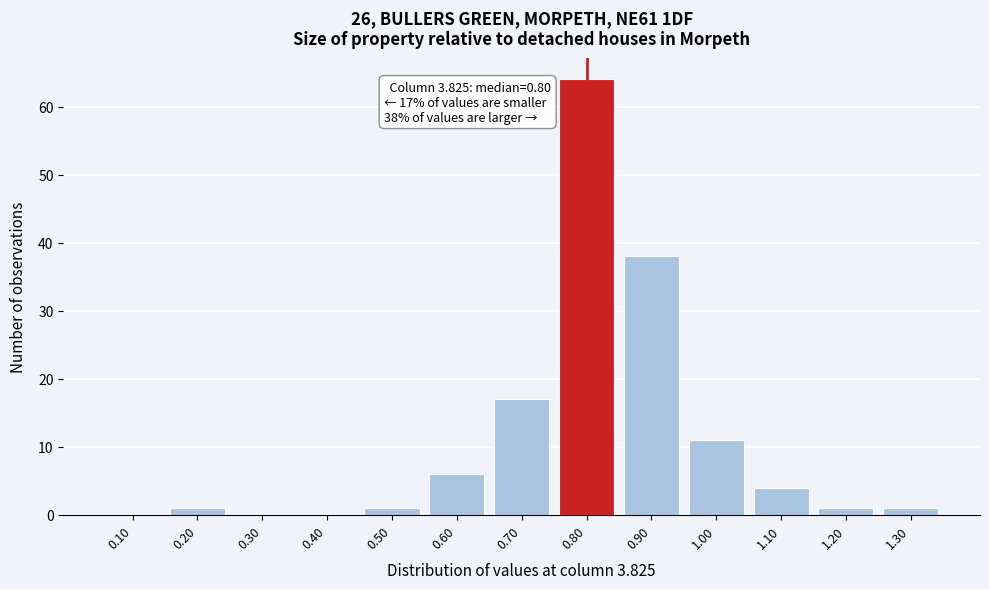

Reading right to left, list all the values displayed in this chart.

1.30=1	1.20=1	1.10=4	1.00=11	0.90=38	0.80=64	0.70=17	0.60=6	0.50=1	0.40=0	0.30=0	0.20=1	0.10=0